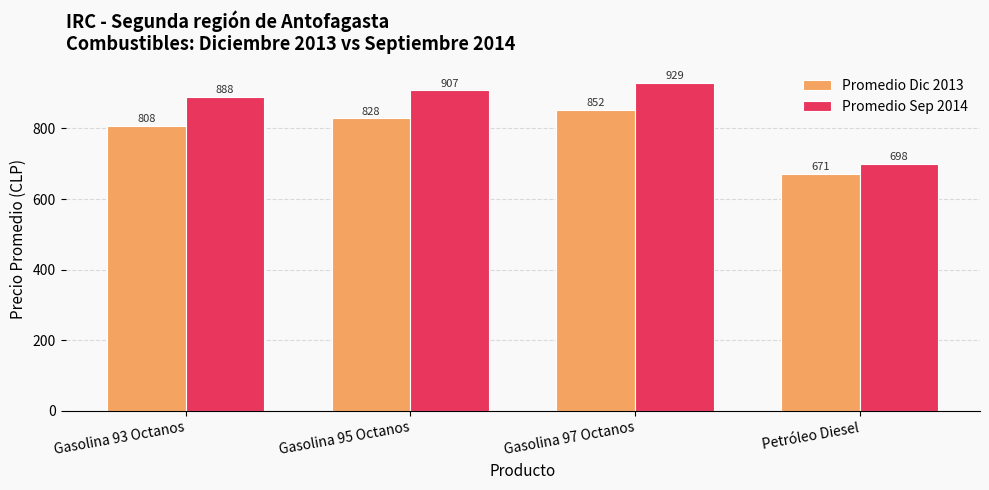

Rank the series at Gasolina 93 Octanos from highest to lowest value.

Promedio Sep 2014, Promedio Dic 2013